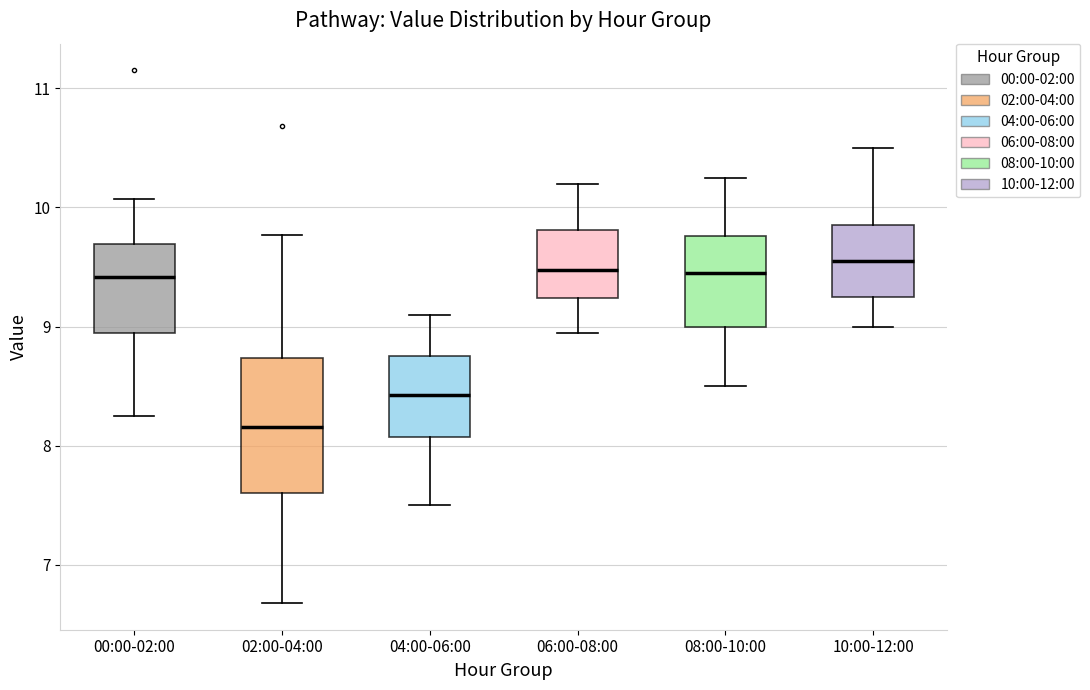

Comparing the boxes themselves (not the whiskers), which one is the tallest?

02:00-04:00